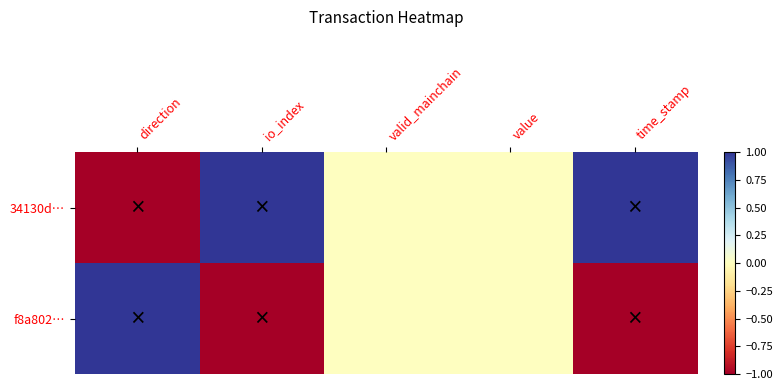

What is the maximum value shown in the chart?

1